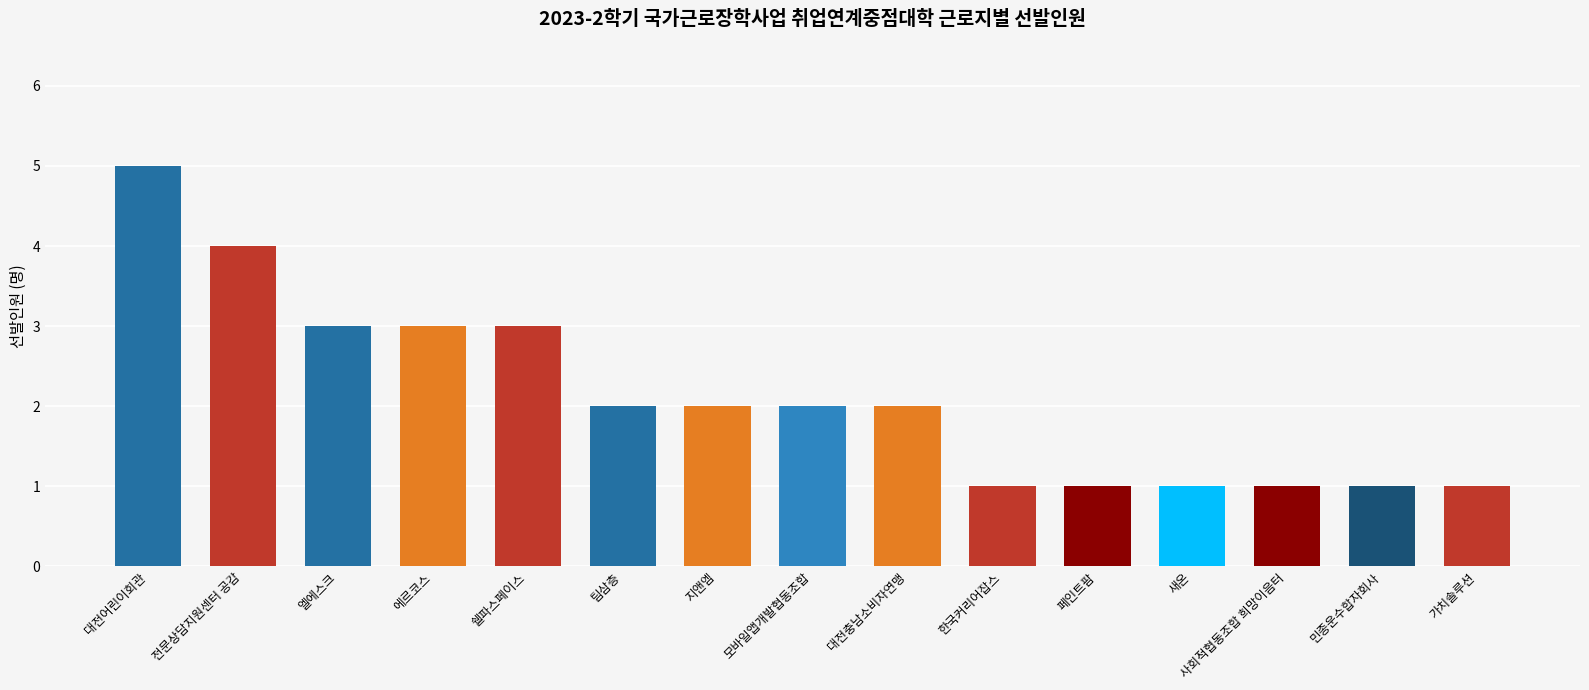

What is the difference between the maximum and second lowest values?

4